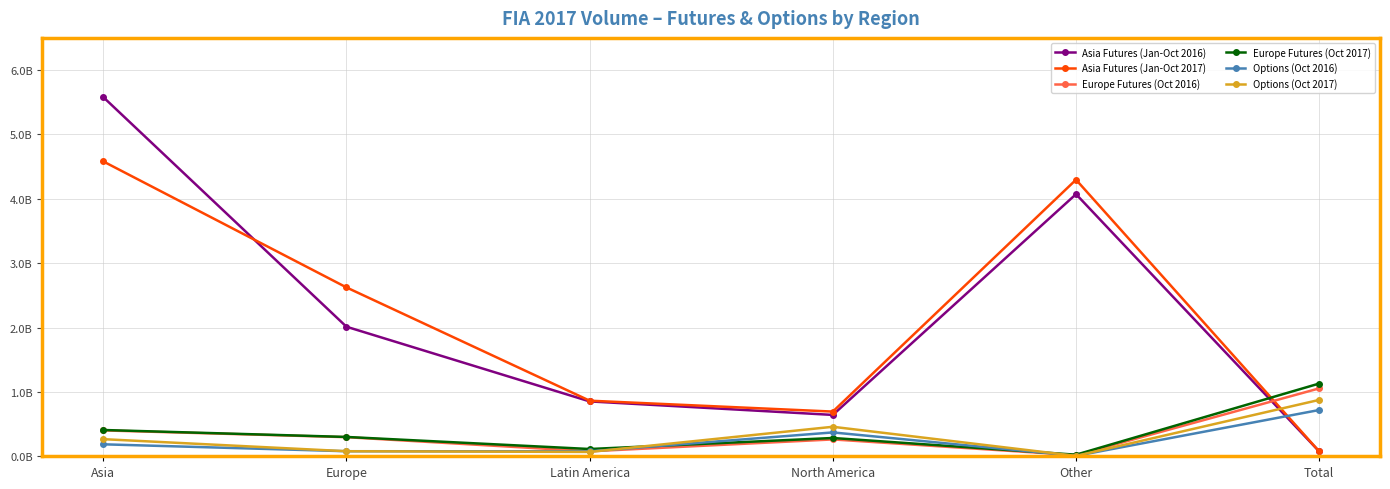

What are all the series names shown in the legend?

Asia Futures (Jan-Oct 2016), Asia Futures (Jan-Oct 2017), Europe Futures (Oct 2016), Europe Futures (Oct 2017), Options (Oct 2016), Options (Oct 2017)